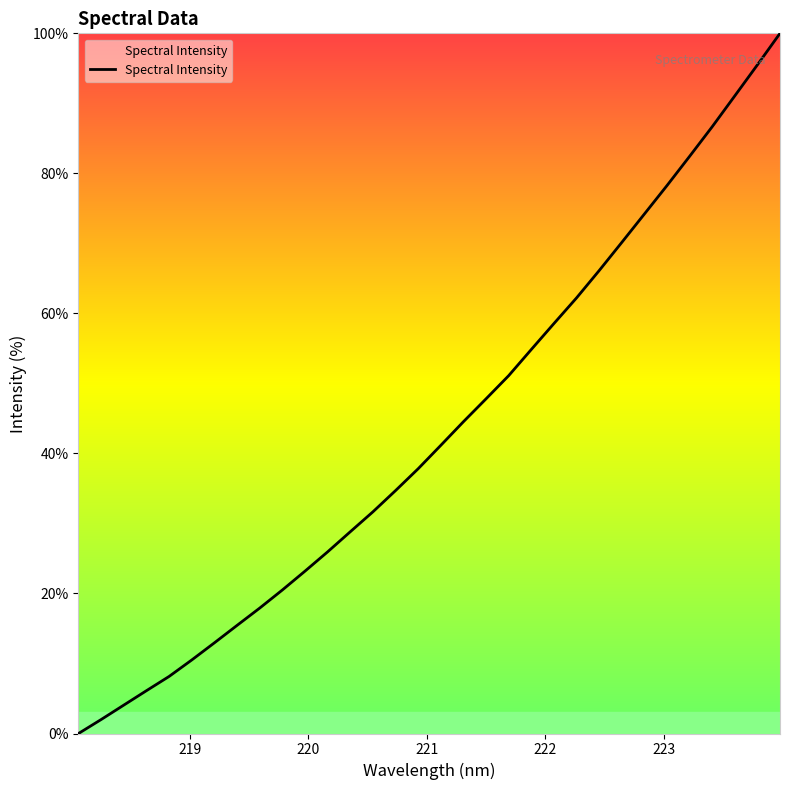

How many lines are shown in the chart?

1